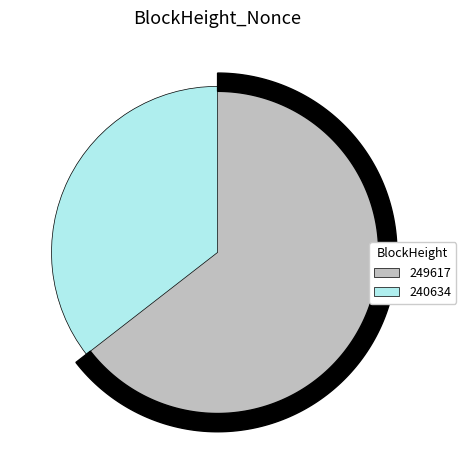

To the nearest percent, what is the difference between the largest and smallest slice percentages?

29%